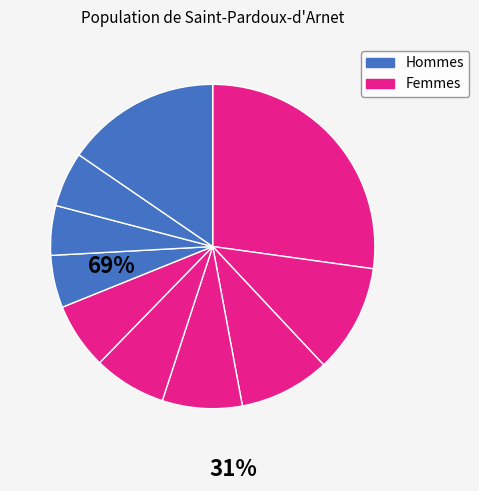

How many segments does this pie chart have?

10